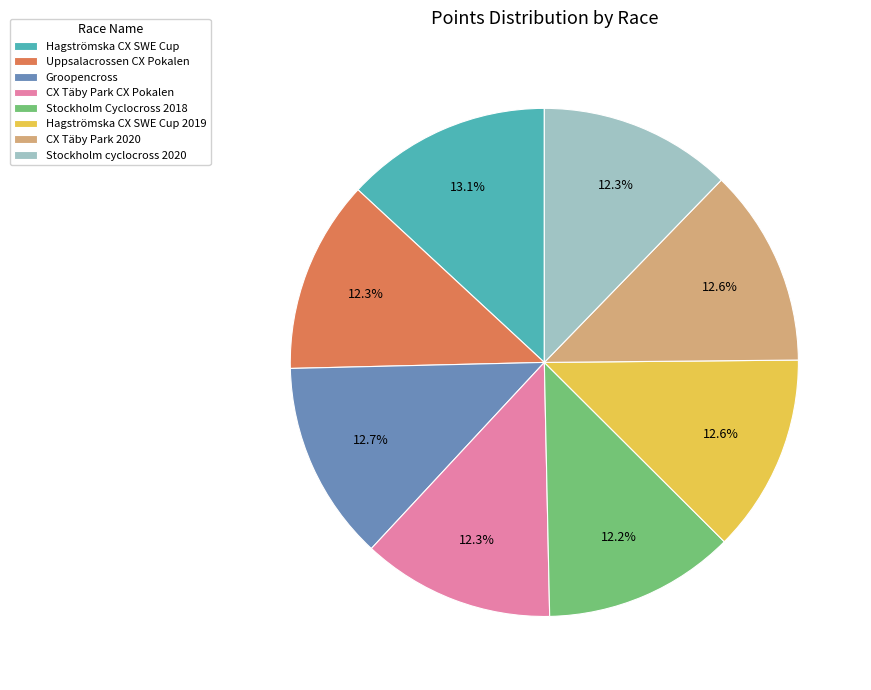

What percentage do Hagströmska CX SWE Cup 2019 and Hagströmska CX SWE Cup together represent?

25.7%